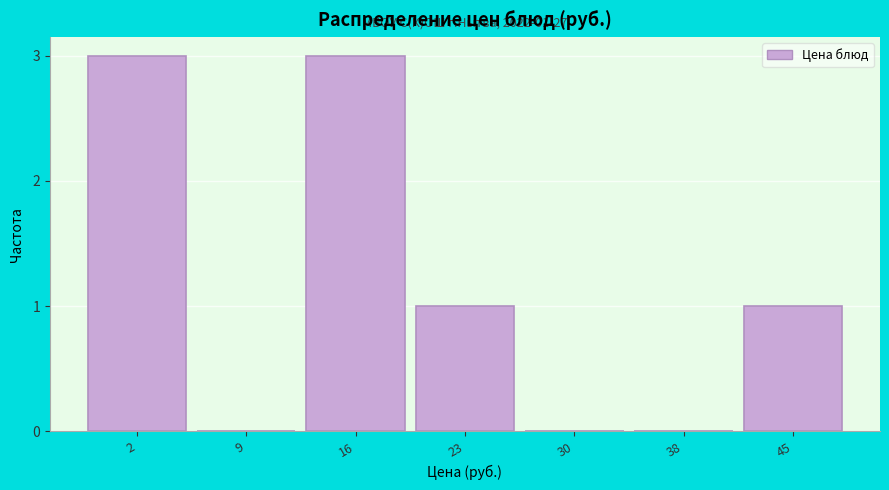

Reading left to right, extract all data points from this chart.

2=3	9=0	16=3	23=1	30=0	38=0	45=1